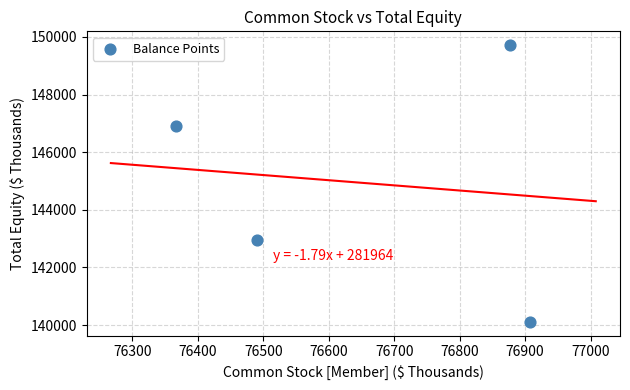

What is the average Y value?

144918